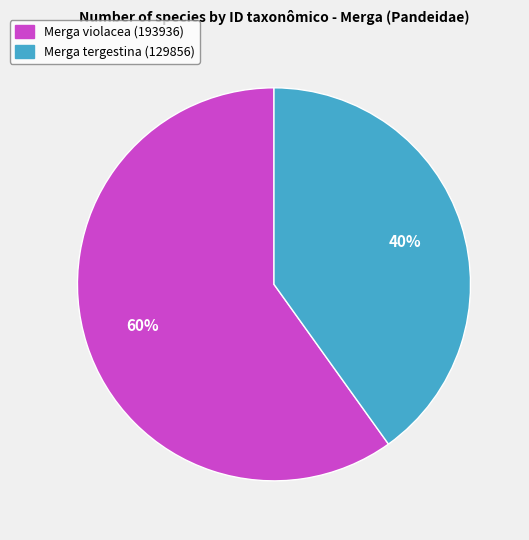

What is the ratio of the value at Merga tergestina (129856) to the value at Merga violacea (193936)?

0.7